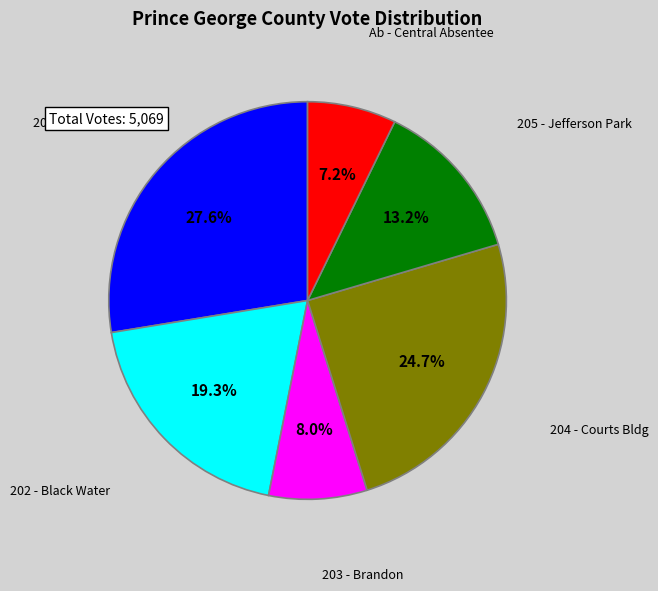

Is it true that 204 - Courts Bldg is 32% of the pie?

False